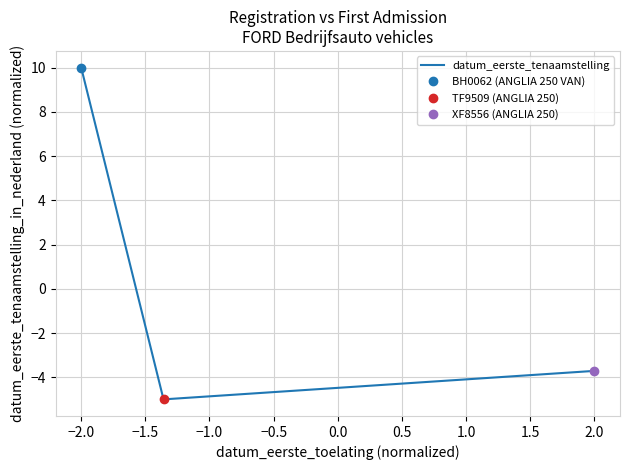

The value of datum_eerste_tenaamstelling at −2.0 is 10.0. True or false?

True